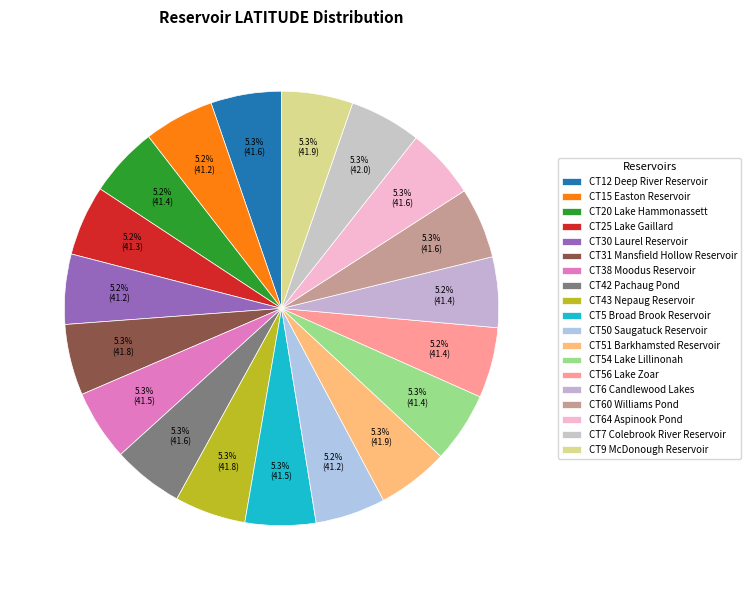

How many segments does this pie chart have?

19